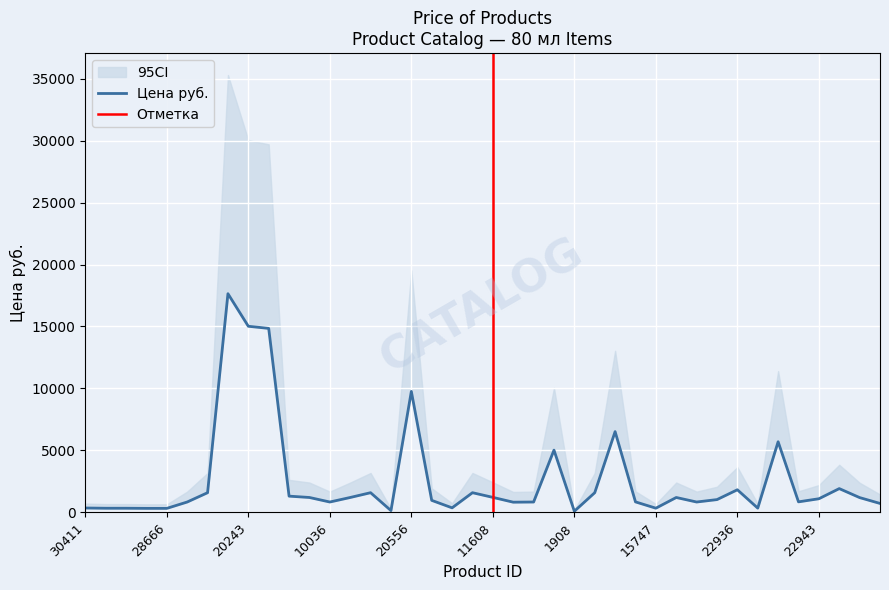

How many points are higher than both their immediate neighbors (excluding endpoints)?

10